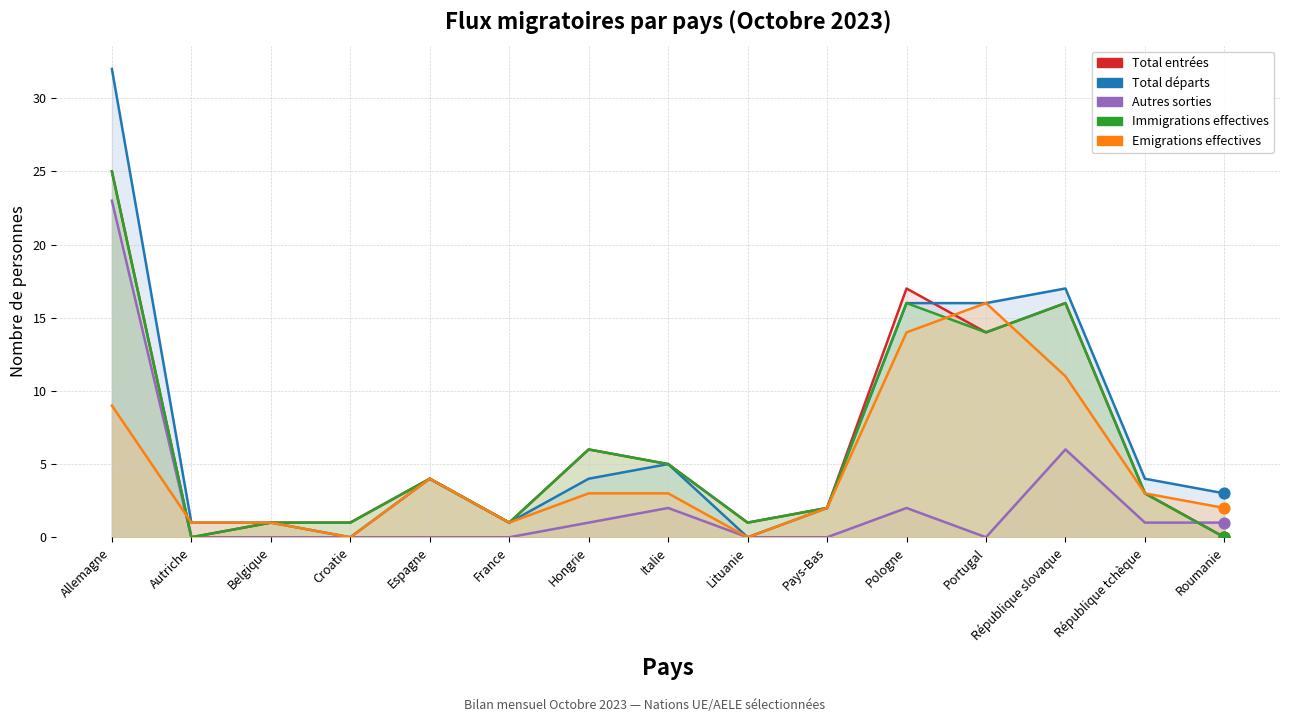

Which series has the largest Y range (max minus min)?

Total départs